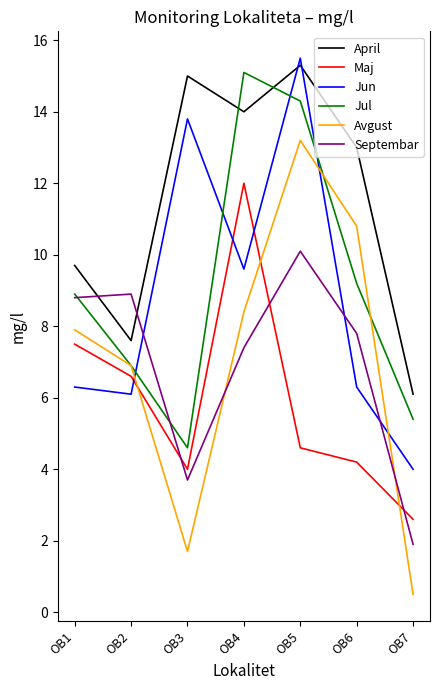

How many values in the Septembar series exceed 7?

5